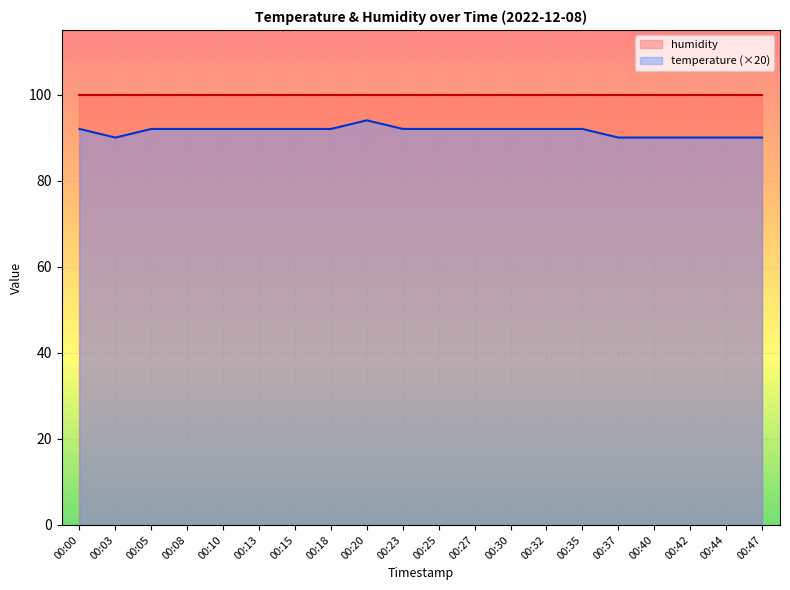

How many data points does each series have?

20